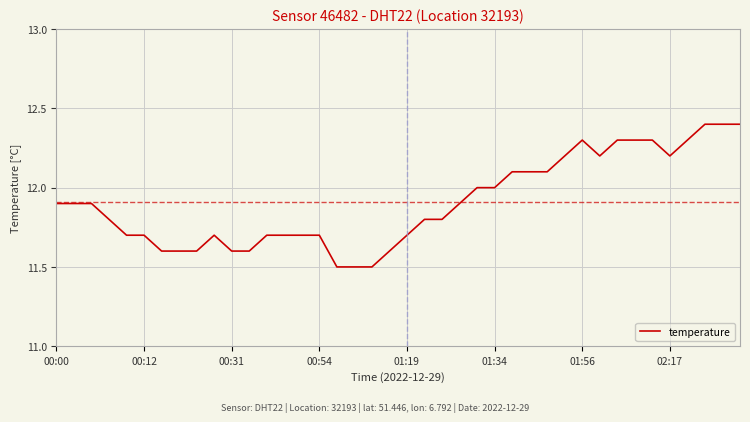

What is the smallest value displayed?

11.5